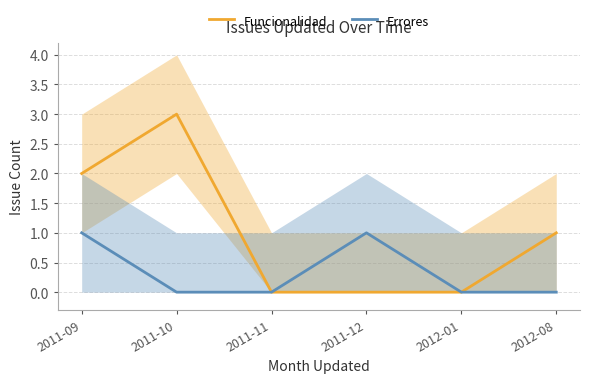

How many lines are shown in the chart?

2